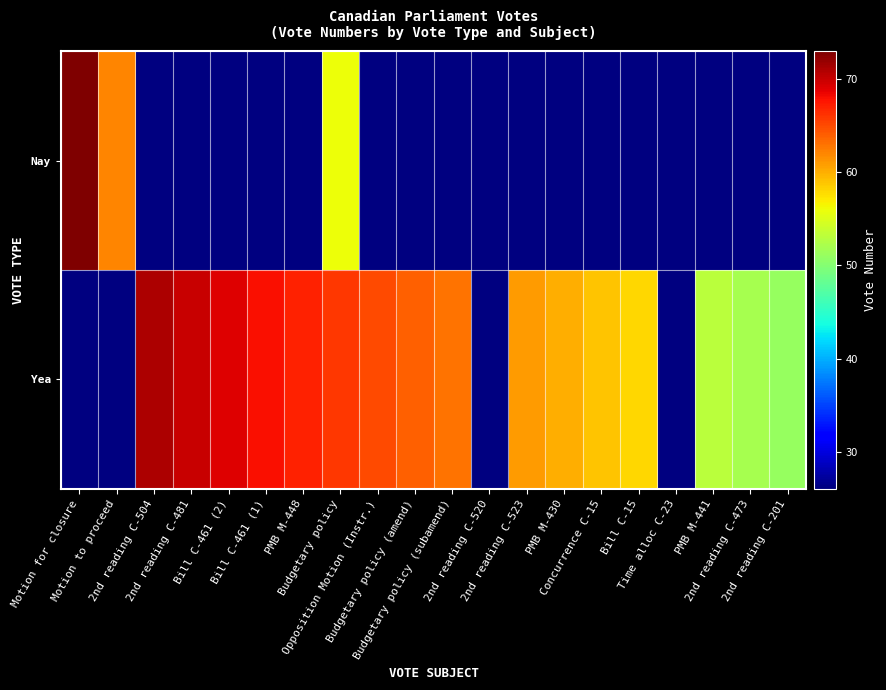

How many positive values does the Nay series have?

3